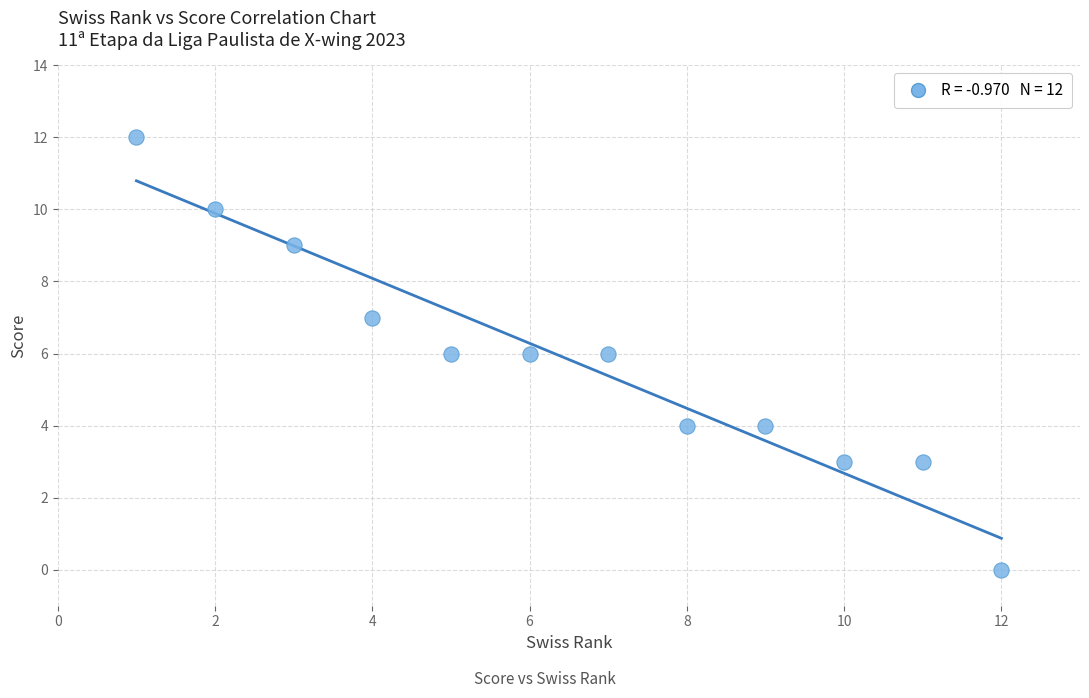

What is the range of X values (max minus min)?

11